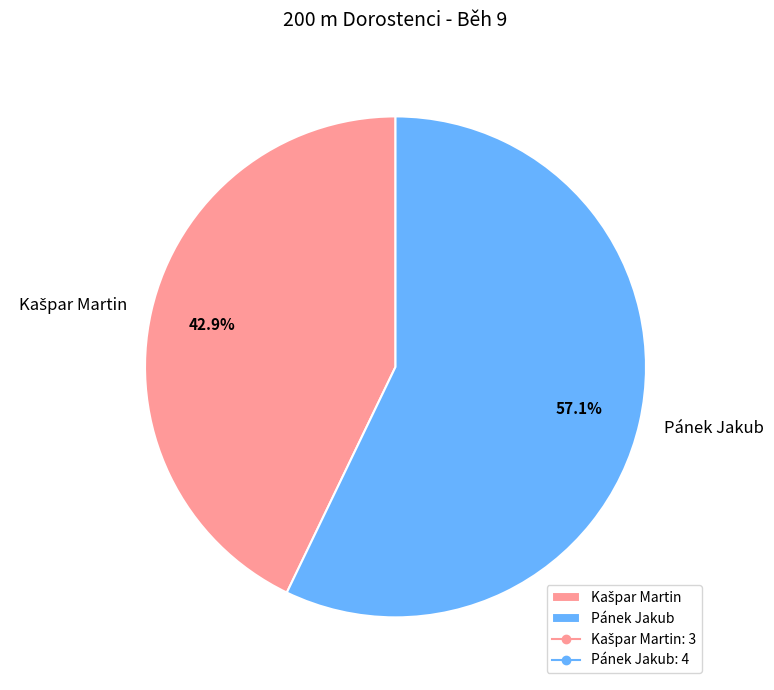

How much of the chart is everything except Pánek Jakub?

42.9%